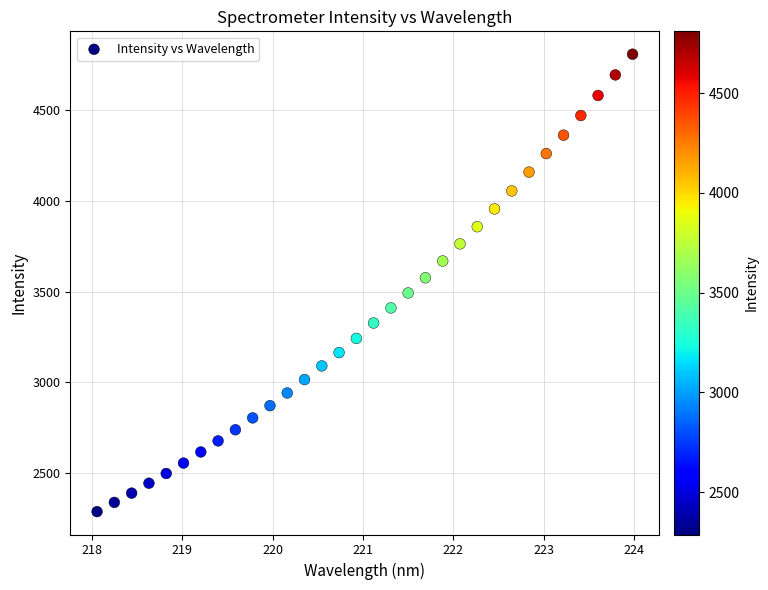

What is the range of X values (max minus min)?

5.9